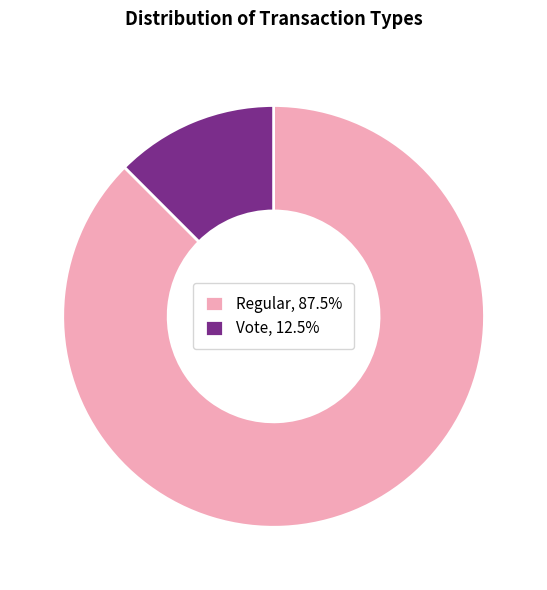

Which slice is the largest?

Regular